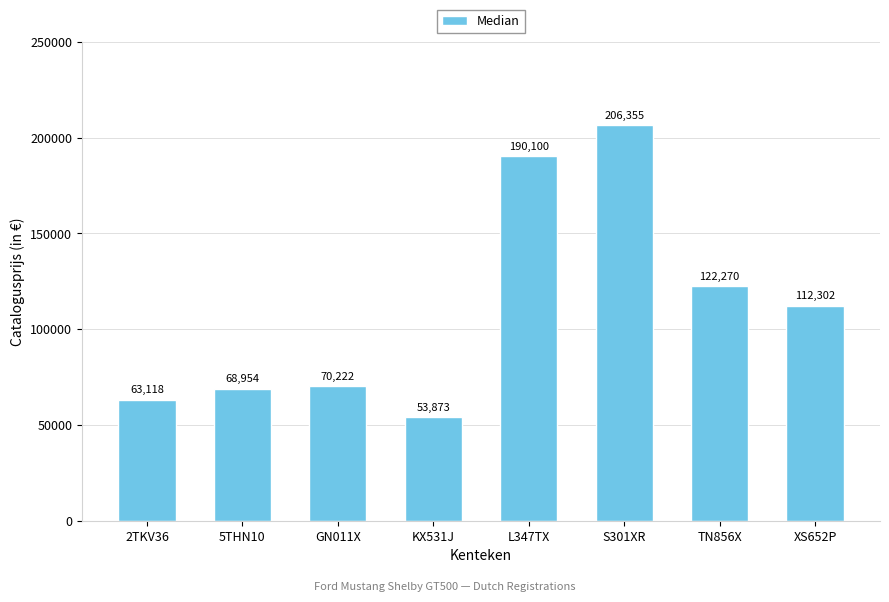

What is the average value?

110899